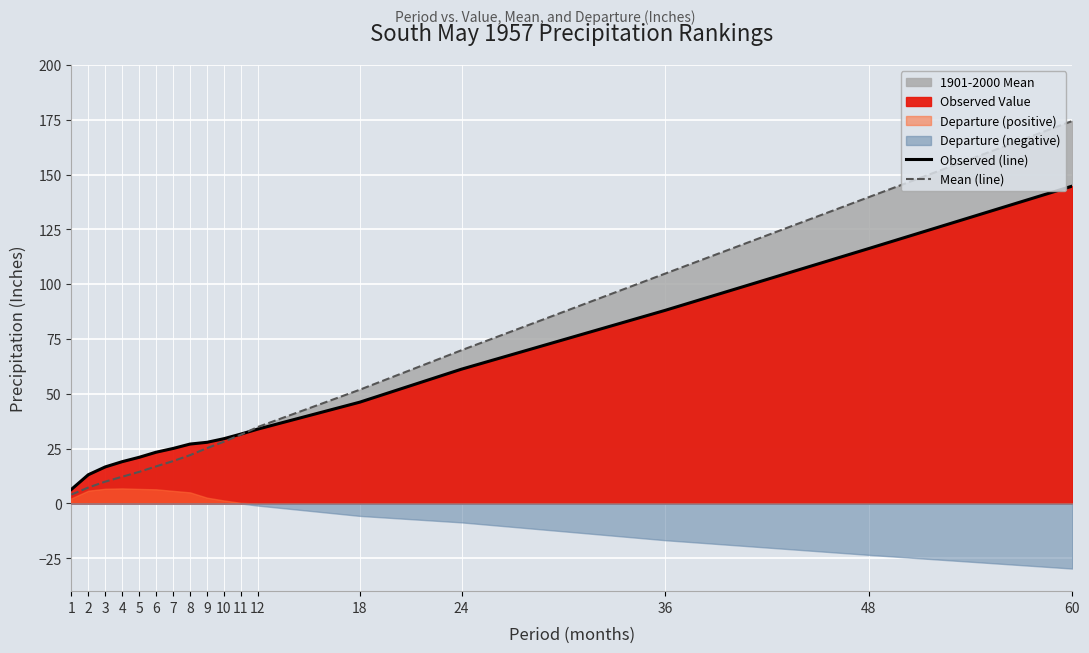

Reading right to left, extract all data points from this chart.

Observed (line): 60=144.8	48=116.3	36=88.1	24=61.3	18=46.2	12=33.9	11=31.7	10=29.6	9=27.9	8=27.1	7=25.1	6=23.4	5=21.1	4=19.1	3=16.7	2=13.1	1=6.4
Mean (line): 60=174.4	48=139.7	36=104.8	24=69.9	18=51.9	12=34.9	11=31.4	10=28.2	9=25.2	8=22.0	7=19.3	6=16.9	5=14.4	4=12.2	3=10.0	2=7.3	1=4.0